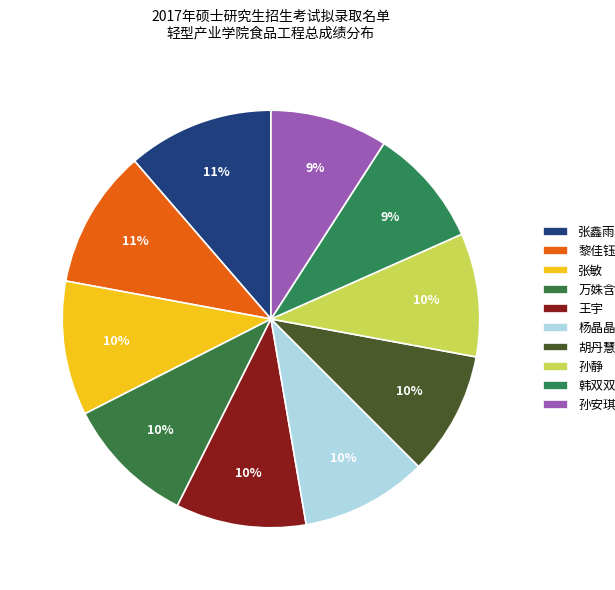

The 杨晶晶 slice represents 17% of the pie. True or false?

False